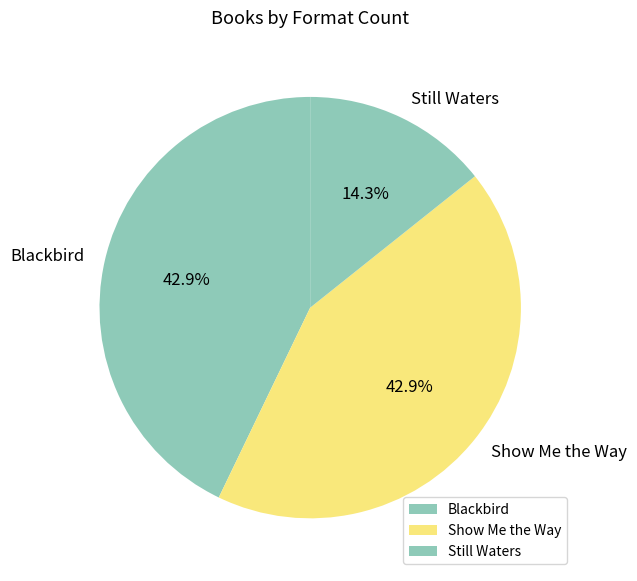

The Blackbird slice represents 43% of the pie. True or false?

True